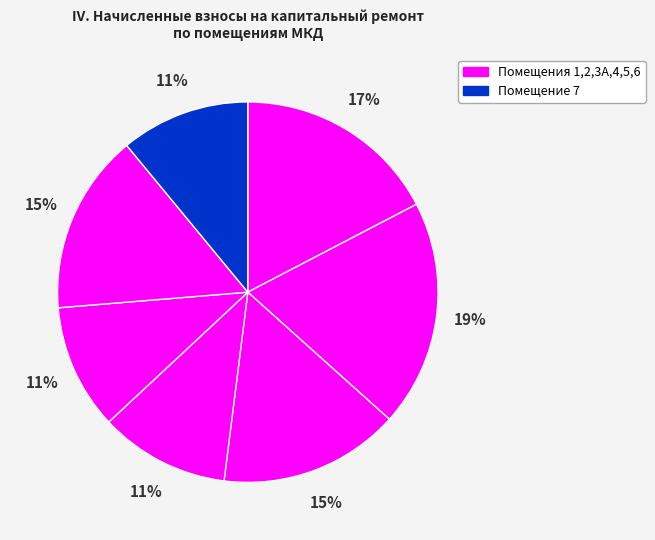

What is the largest slice in the pie chart?

2